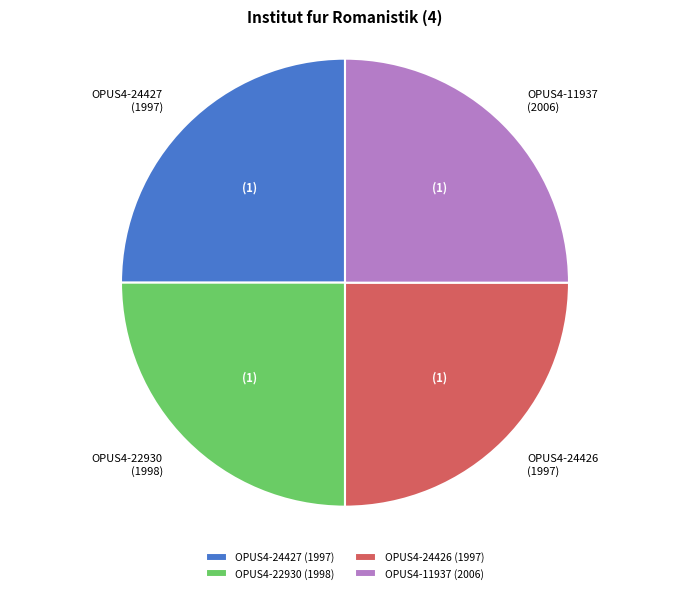

Approximately how many times larger is the value at OPUS4-24426 (1997) compared to OPUS4-11937 (2006)?

1.0